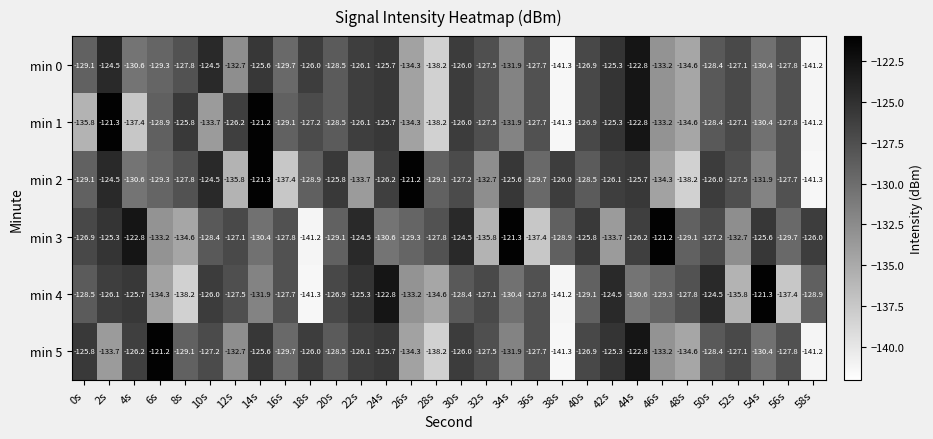

At which category is the sum across all series the highest?

44s